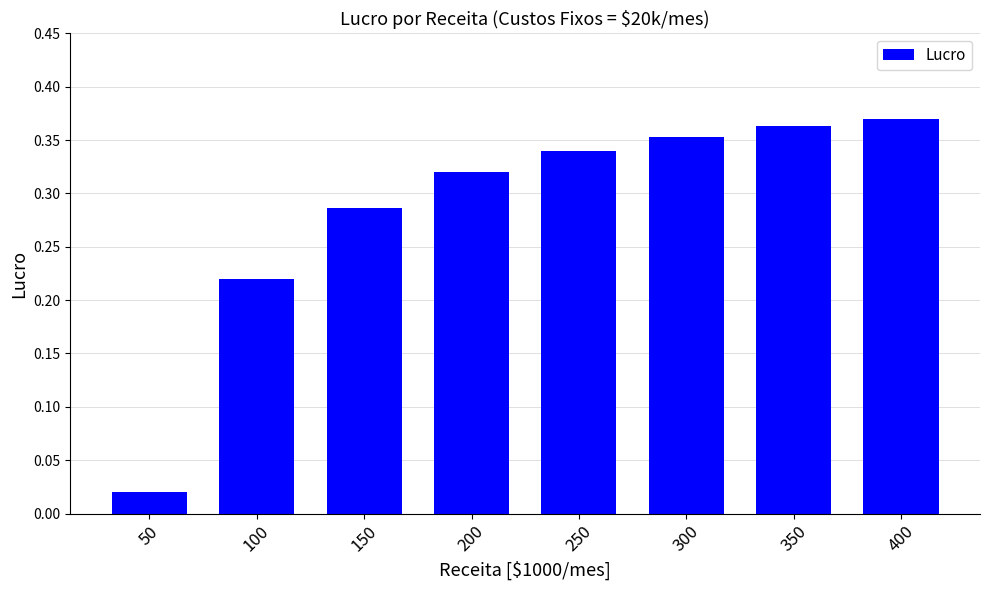

What is the sum of the values at 100 and 150?

0.5